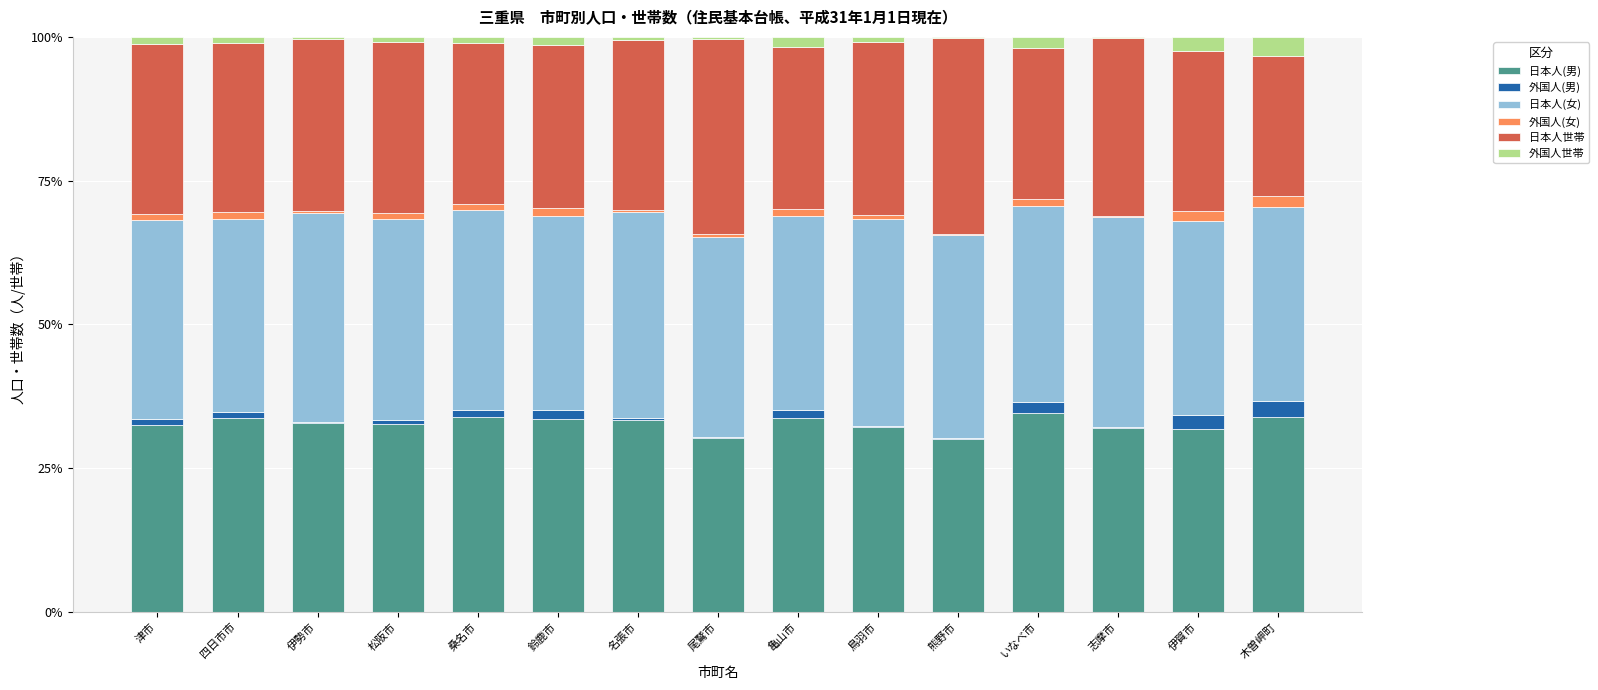

The value of 日本人(男) at 木曽岬町 is 33.8. True or false?

True